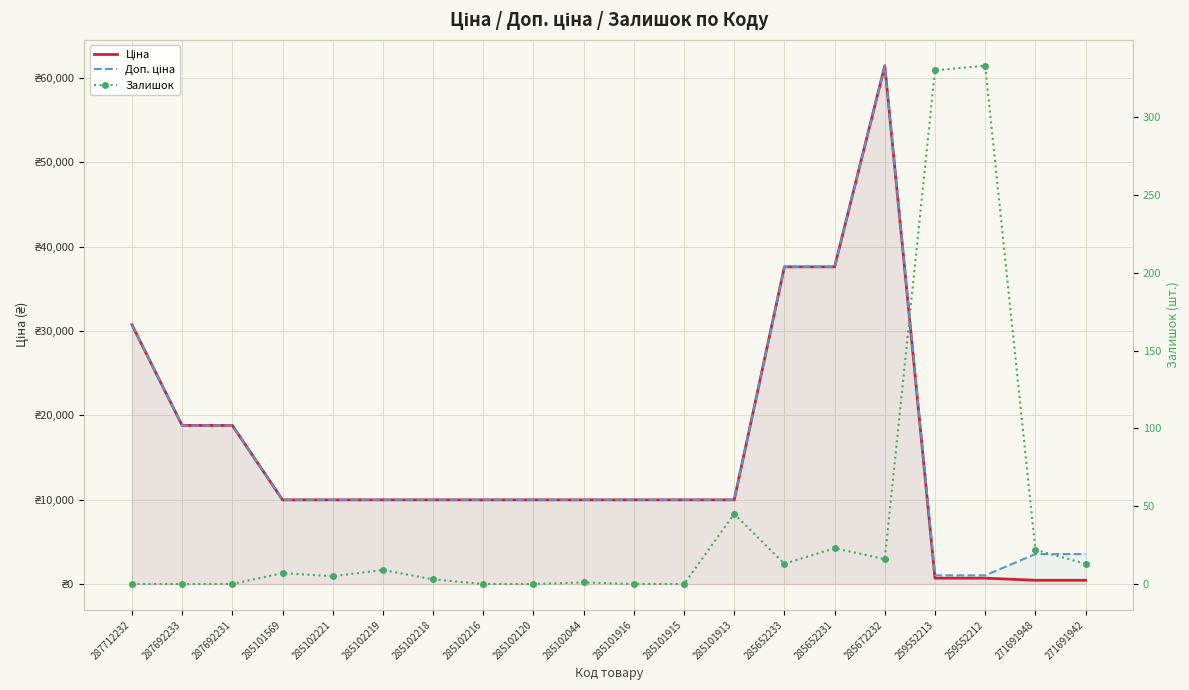

How many lines are shown in the chart?

3